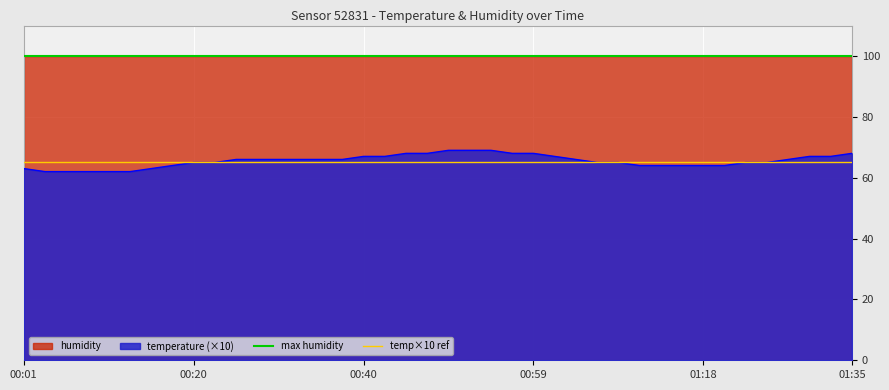

At which category does the chart reach its peak across all series?

00:01